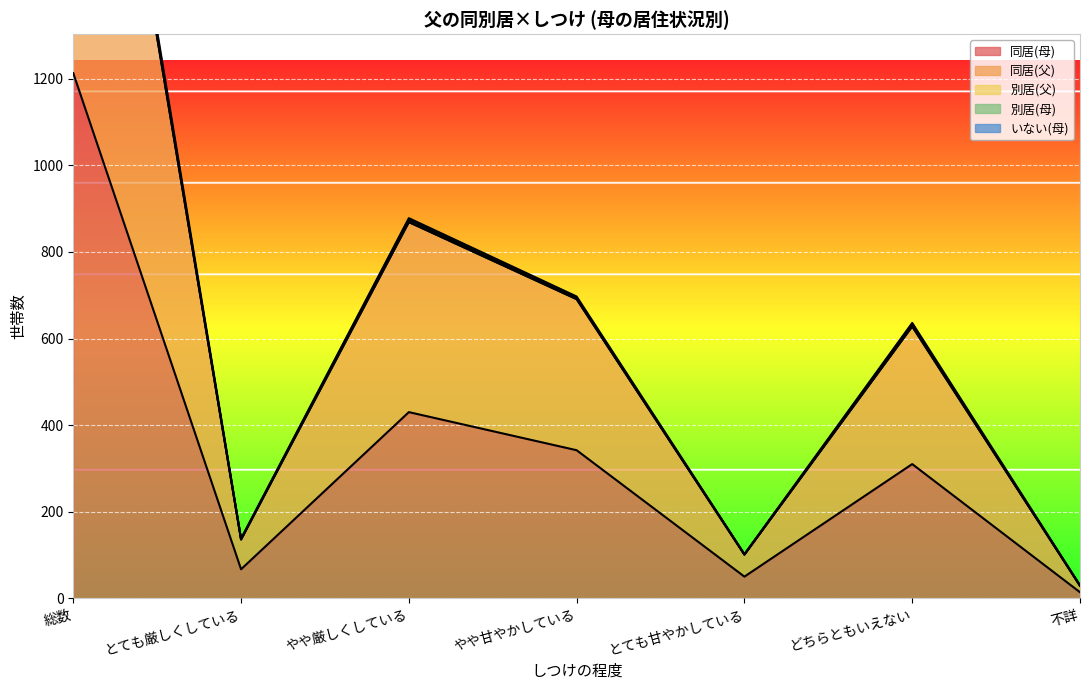

What value does the 同居(母) series have at とても厳しくしている, to the nearest 100?

100